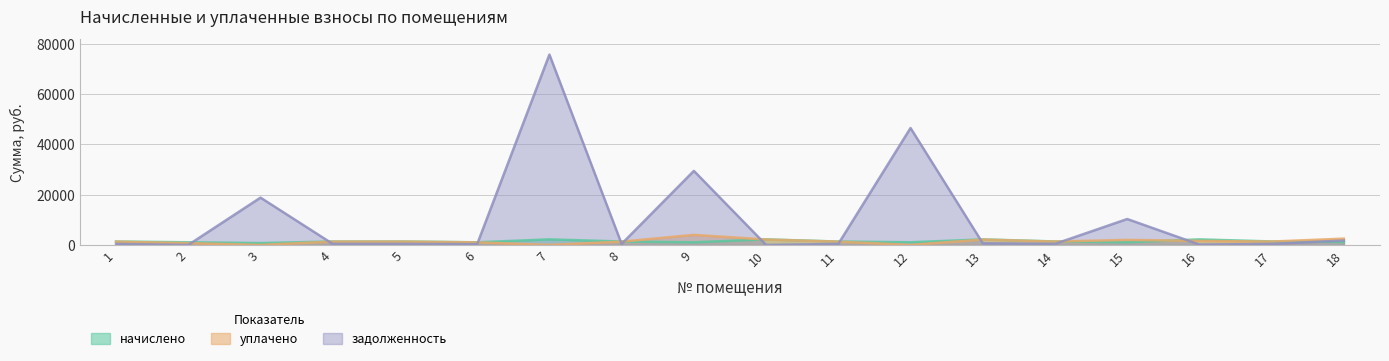

What is the sum of all уплачено values?

25365.7